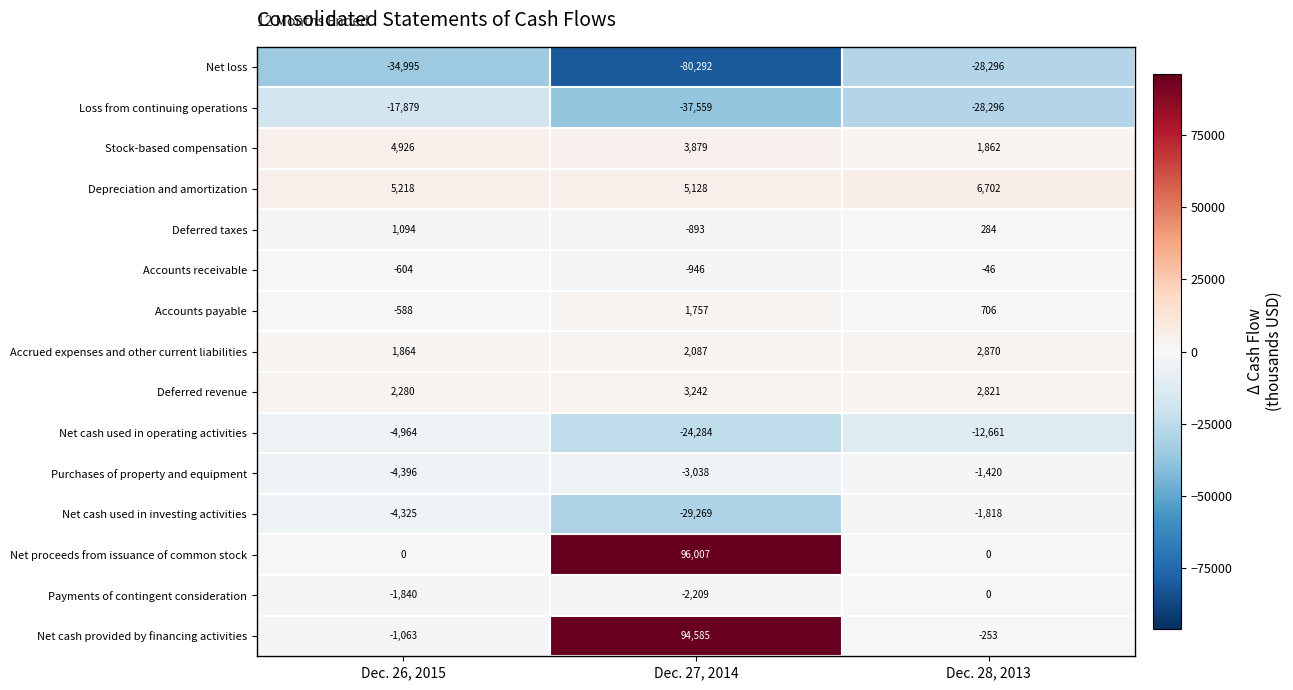

Which series changed the most between Dec. 27, 2014 and Dec. 28, 2013?

Net proceeds from issuance of common stock